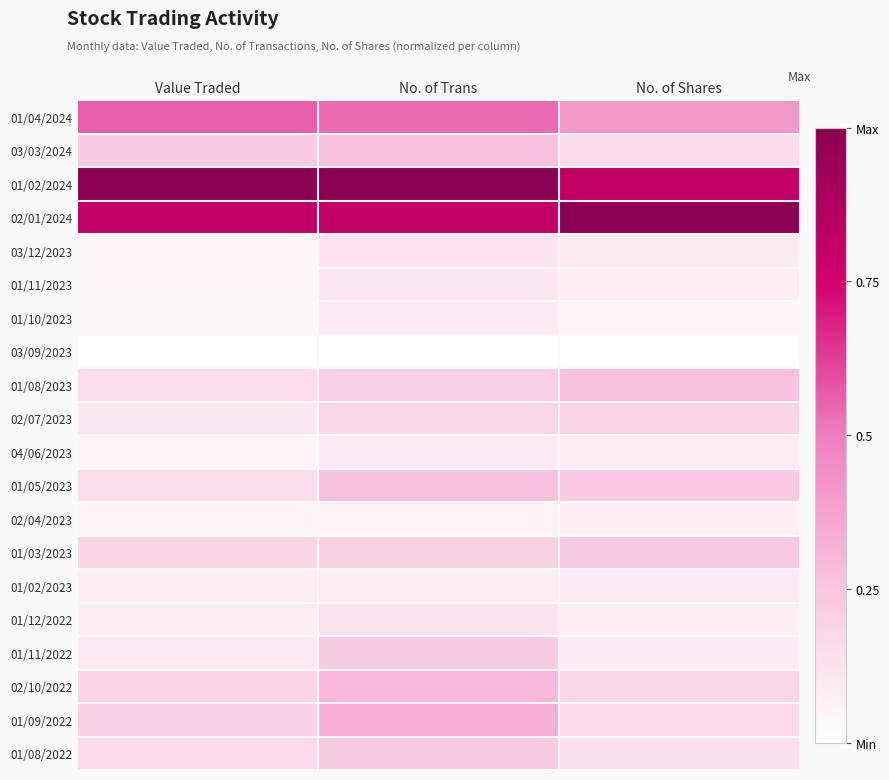

Reading left to right, transcribe all the data shown in this chart.

01/04/2024: Value Traded=0.6	No. of Trans=0.5	No. of Shares=0.4
03/03/2024: Value Traded=0.2	No. of Trans=0.3	No. of Shares=0.2
01/02/2024: Value Traded=1.0	No. of Trans=1.0	No. of Shares=0.8
02/01/2024: Value Traded=0.8	No. of Trans=0.8	No. of Shares=1.0
03/12/2023: Value Traded=0.0	No. of Trans=0.1	No. of Shares=0.1
01/11/2023: Value Traded=0.0	No. of Trans=0.1	No. of Shares=0.1
01/10/2023: Value Traded=0.0	No. of Trans=0.1	No. of Shares=0.0
03/09/2023: Value Traded=0.0	No. of Trans=0.0	No. of Shares=0.0
01/08/2023: Value Traded=0.1	No. of Trans=0.2	No. of Shares=0.3
02/07/2023: Value Traded=0.1	No. of Trans=0.2	No. of Shares=0.2
04/06/2023: Value Traded=0.1	No. of Trans=0.1	No. of Shares=0.1
01/05/2023: Value Traded=0.1	No. of Trans=0.3	No. of Shares=0.2
02/04/2023: Value Traded=0.1	No. of Trans=0.1	No. of Shares=0.1
01/03/2023: Value Traded=0.2	No. of Trans=0.2	No. of Shares=0.2
01/02/2023: Value Traded=0.1	No. of Trans=0.1	No. of Shares=0.1
01/12/2022: Value Traded=0.1	No. of Trans=0.1	No. of Shares=0.1
01/11/2022: Value Traded=0.1	No. of Trans=0.2	No. of Shares=0.1
02/10/2022: Value Traded=0.2	No. of Trans=0.3	No. of Shares=0.2
01/09/2022: Value Traded=0.2	No. of Trans=0.3	No. of Shares=0.2
01/08/2022: Value Traded=0.2	No. of Trans=0.2	No. of Shares=0.1